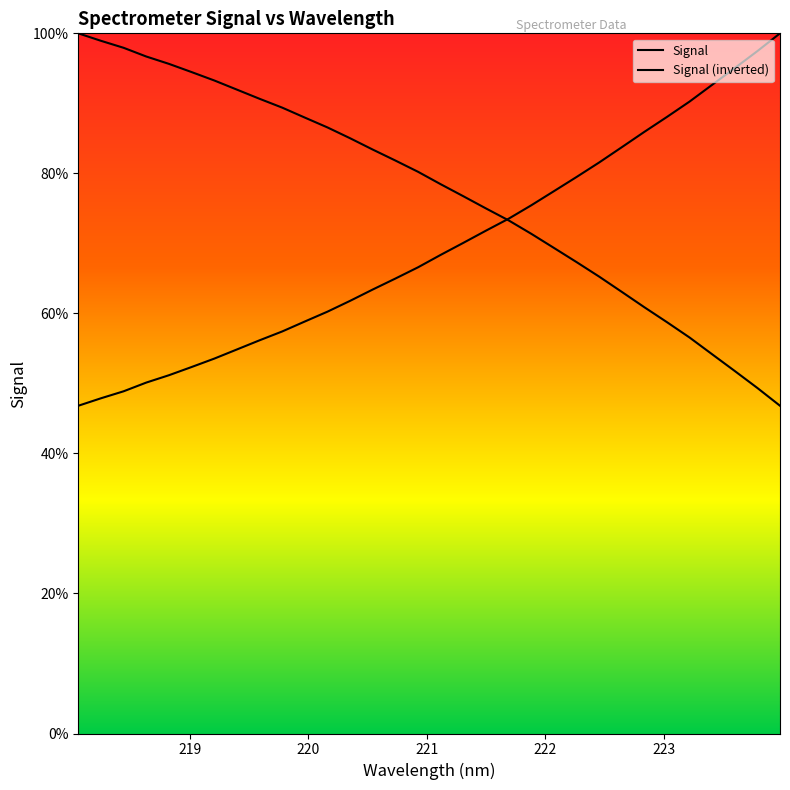

How many lines are shown in the chart?

2